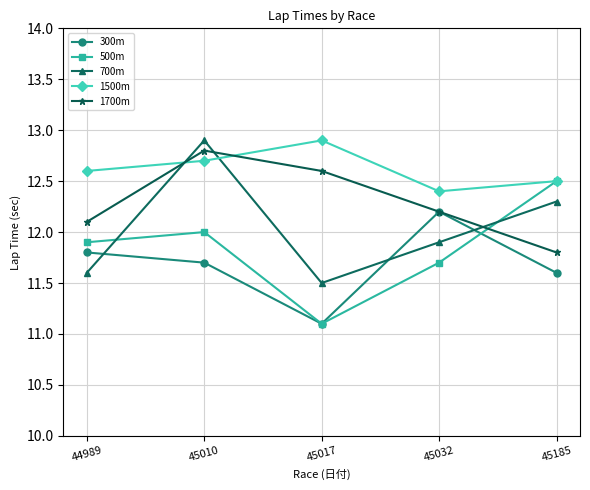

How many intersections are there between 500m and 700m?

2